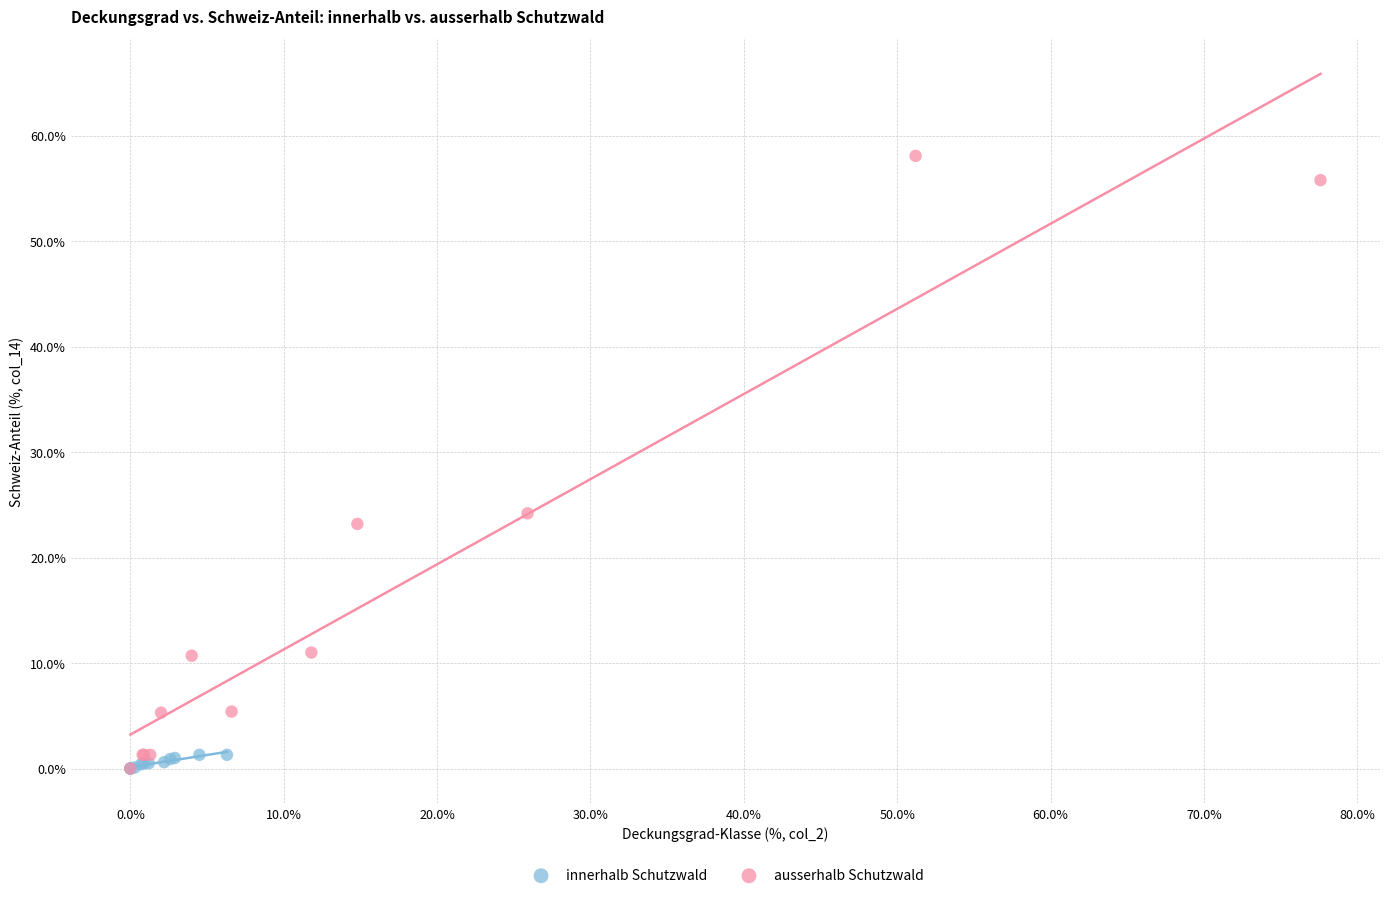

Which series contains the highest Y value?

ausserhalb Schutzwald